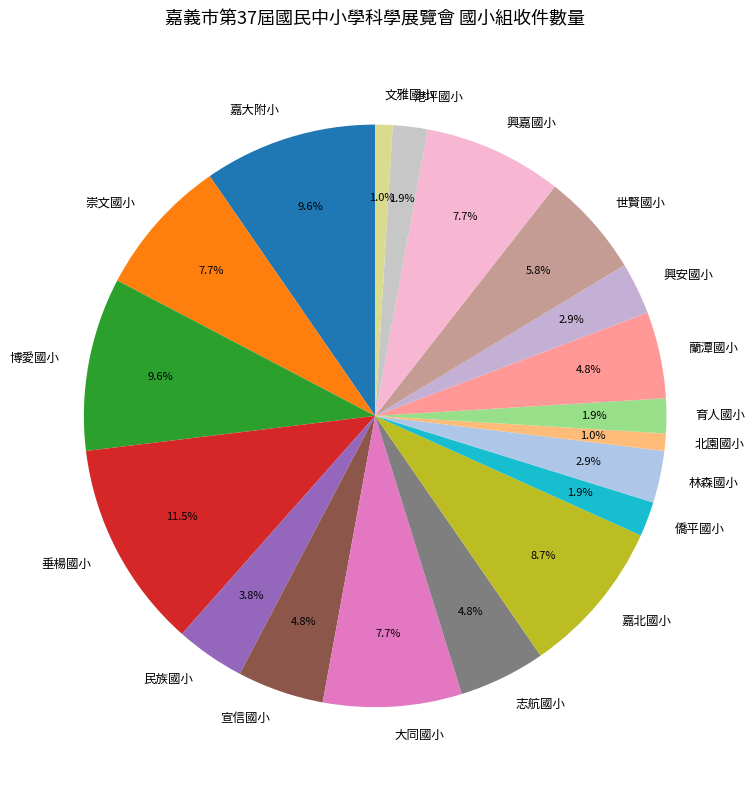

To the nearest percent, what portion does 林森國小 represent?

3%